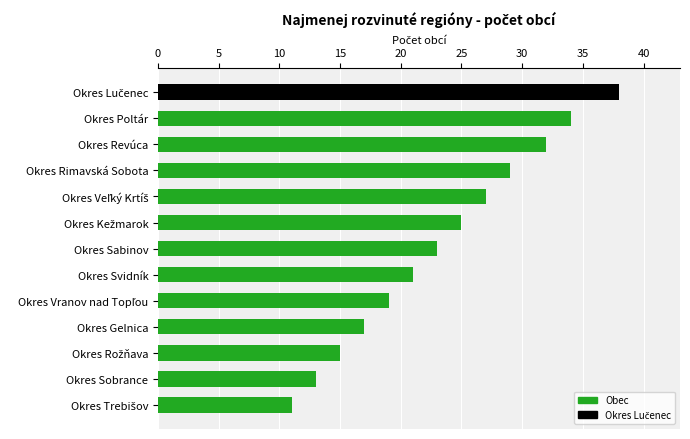

What is the smallest value displayed?

11